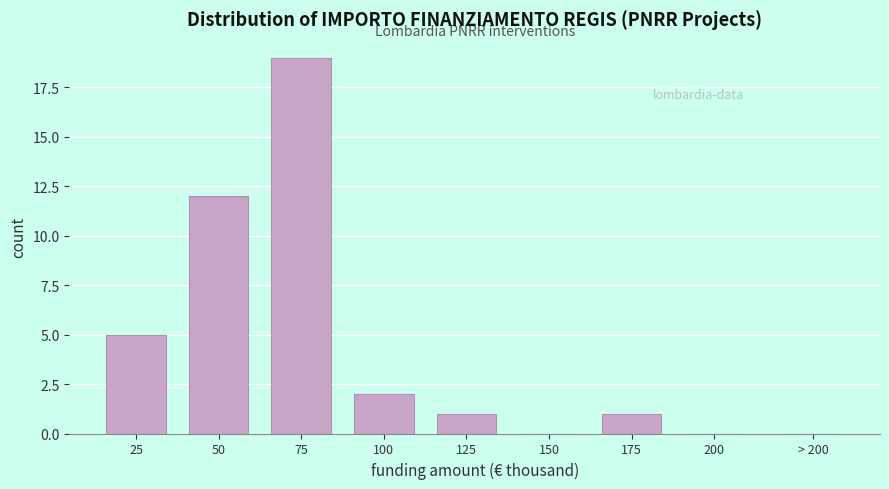

Reading left to right, list all the values displayed in this chart.

25=5	50=12	75=19	100=2	125=1	150=0	175=1	200=0	> 200=0